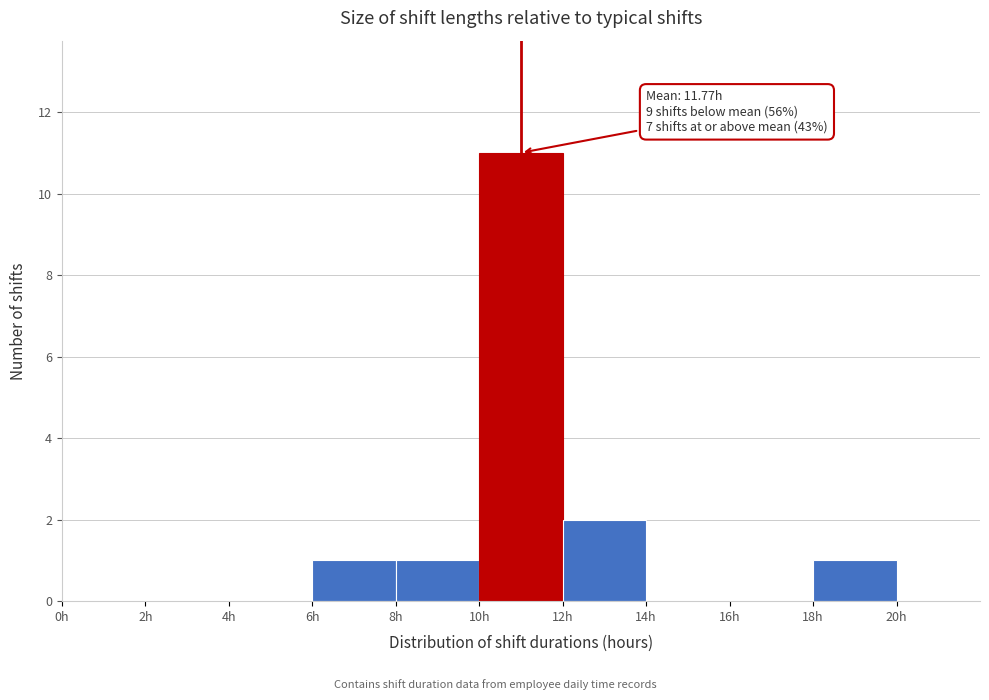

Over which range of the x-axis is the bar tallest?

10 to 12